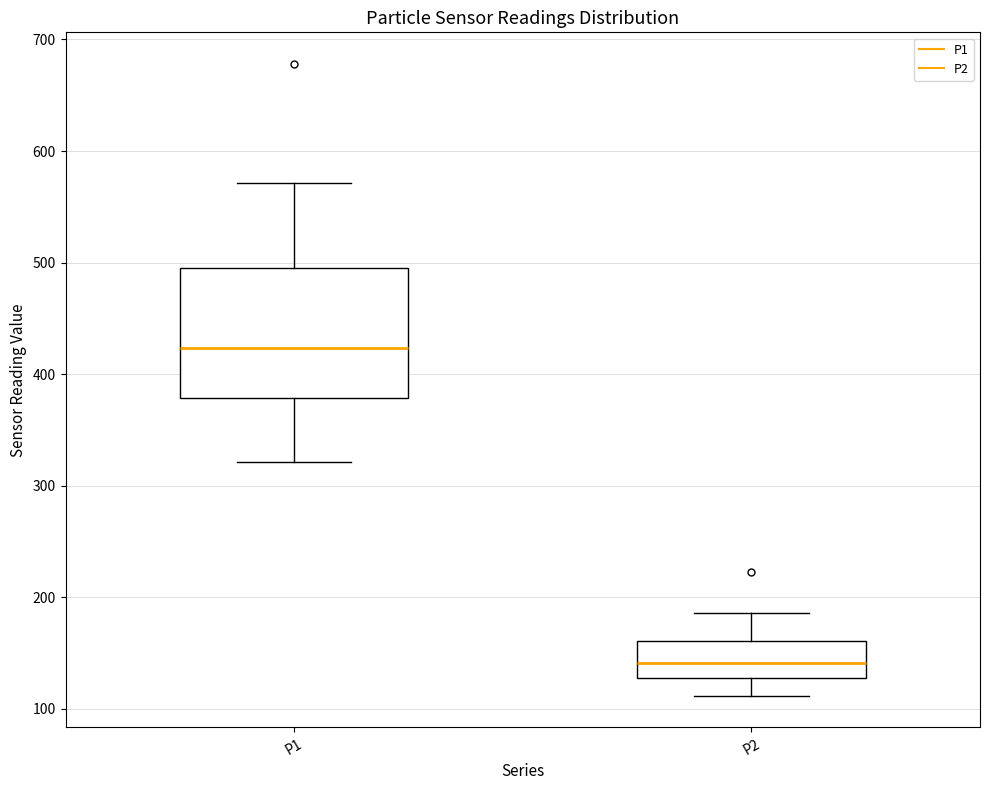

Which box is the tallest, from its lower edge to its upper edge?

P1